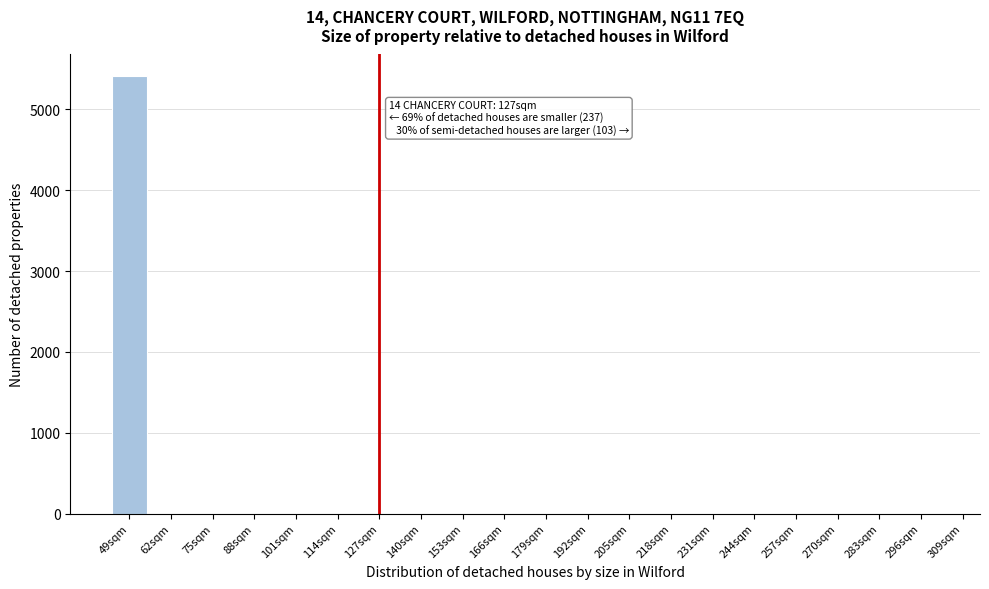

Reading left to right, list all the values displayed in this chart.

49sqm=5410	62sqm=0	75sqm=0	88sqm=0	101sqm=0	114sqm=0	127sqm=0	140sqm=0	153sqm=0	166sqm=0	179sqm=0	192sqm=0	205sqm=0	218sqm=0	231sqm=0	244sqm=0	257sqm=0	270sqm=0	283sqm=0	296sqm=0